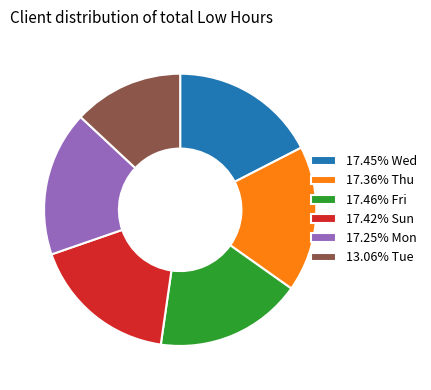

Does 17.25% Mon represent more than half of the total?

No